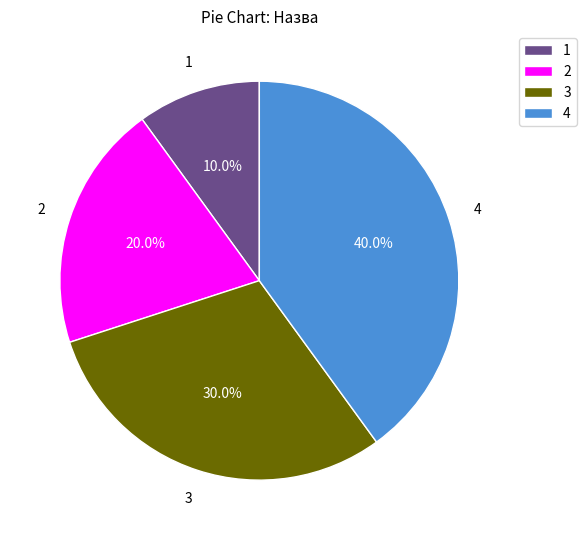

Rank the categories by value from lowest to highest.

1, 2, 3, 4